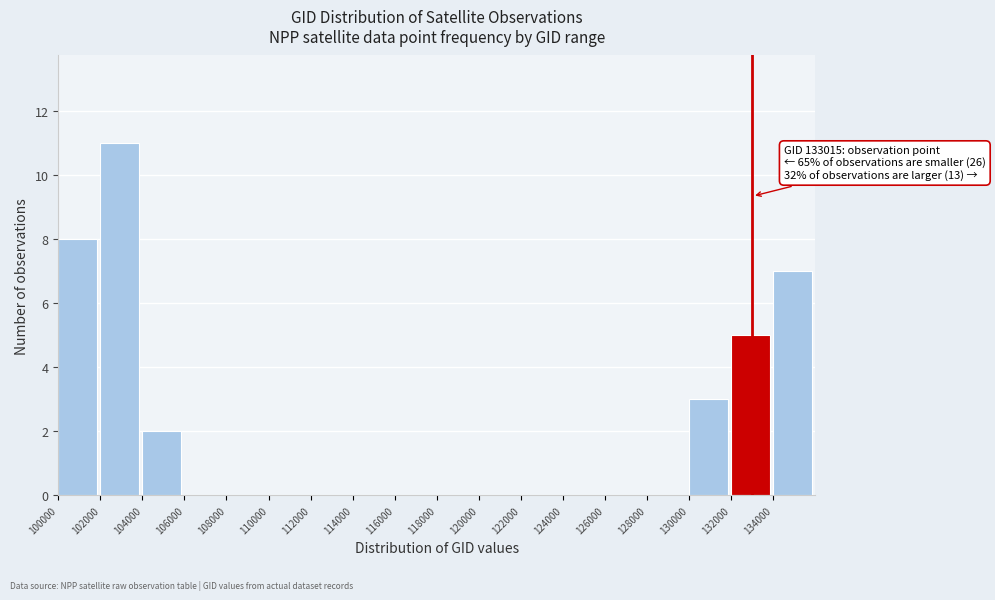

Which range on the x-axis has the tallest bar?

102000 to 104000